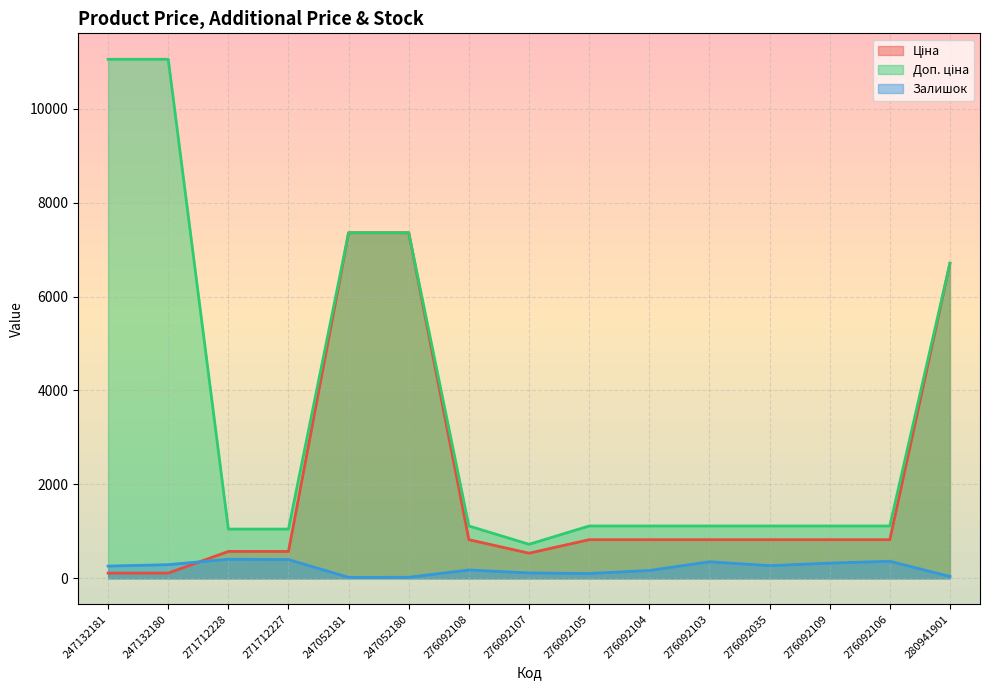

Reading left to right, what are all the values shown in this chart?

Ціна: 110.5	110.5	571.6	571.6	7360.2	7360.2	822.0	534.3	822.0	822.0	822.0	822.0	822.0	822.0	6710.2
Доп. ціна: 11055.0	11055.0	1048.0	1048.0	7360.2	7360.2	1114.0	724.0	1114.0	1114.0	1114.0	1114.0	1114.0	1114.0	6710.2
Залишок: 260.0	290.0	405.0	398.0	20.0	21.0	177.0	114.0	102.0	166.0	352.0	269.0	323.0	362.0	39.0